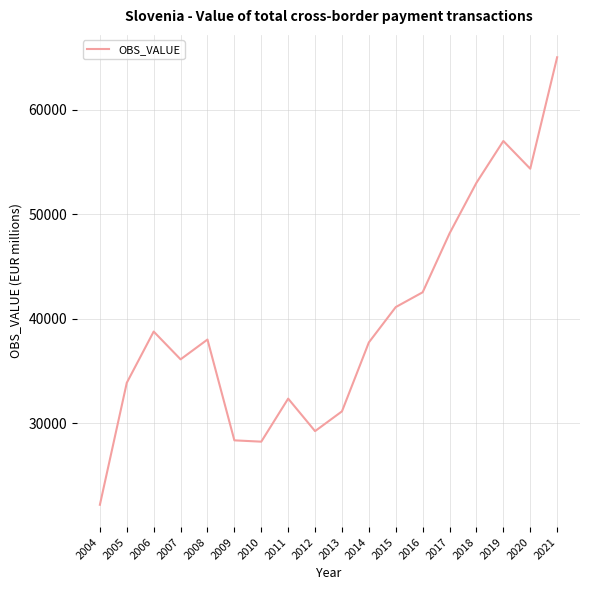

At which category does the data reach its first local peak?

2006